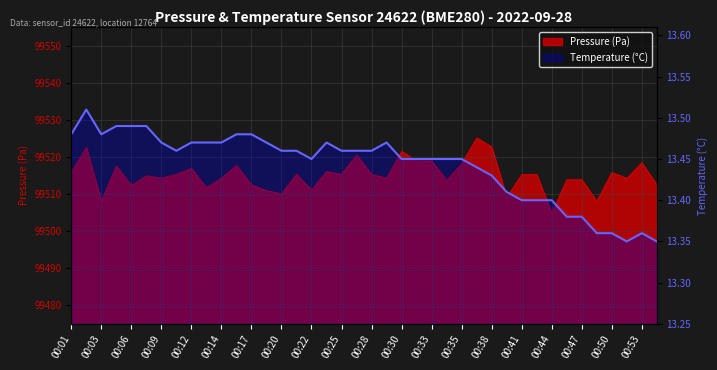

The value of Pressure (Pa) at 00:12 is 163221.3. True or false?

False